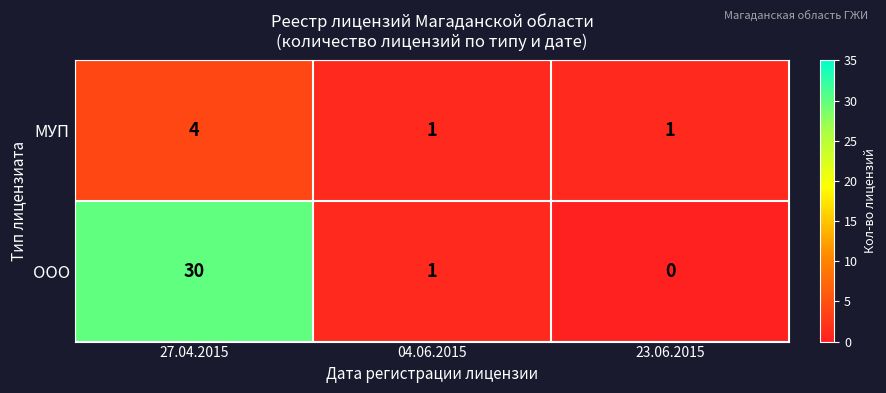

What is the difference between the highest and lowest values at 27.04.2015?

26